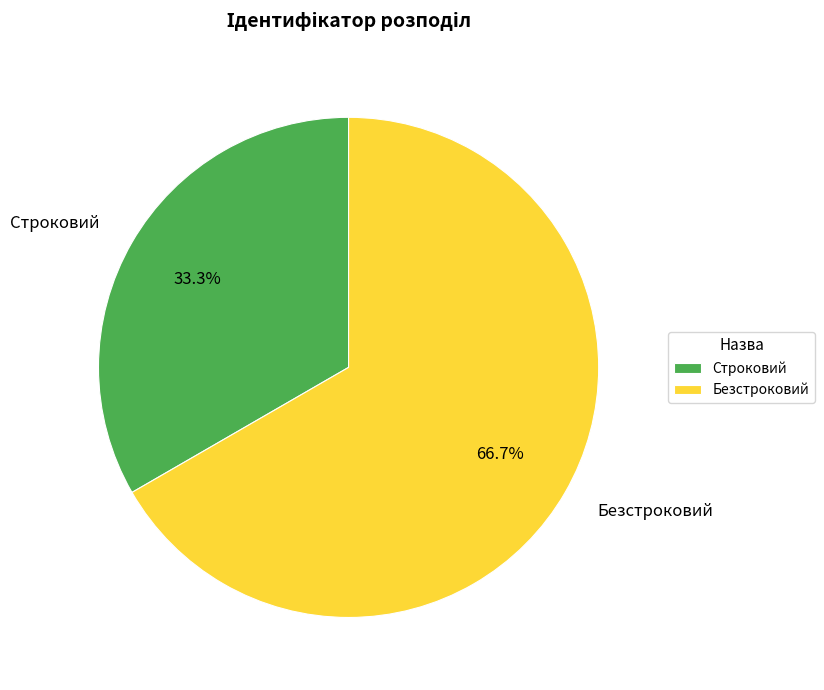

To the nearest percent, what is the combined percentage of Строковий and Безстроковий?

100%